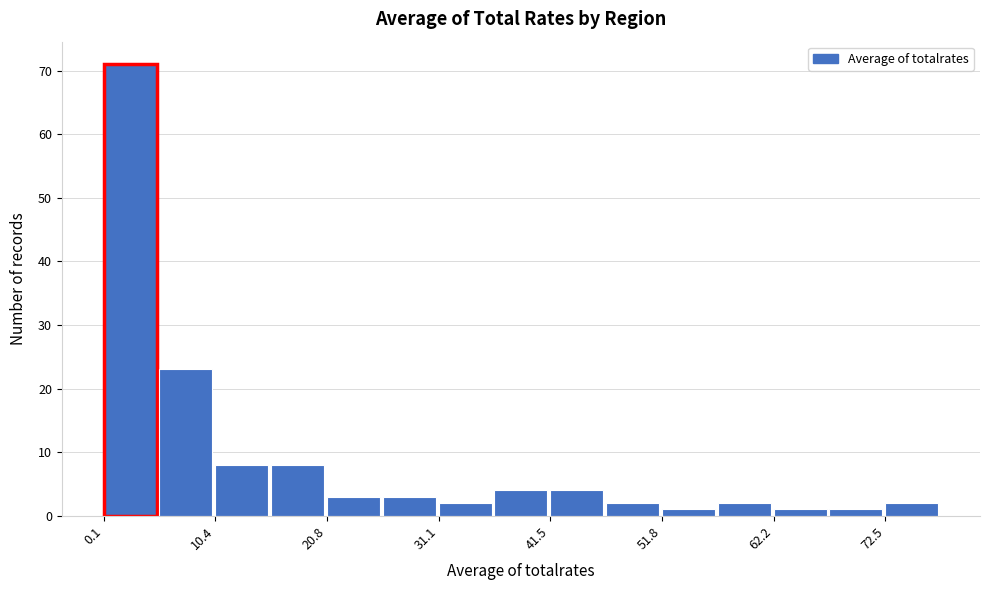

Read against the x-axis, roughly where is the centre of the tallest bar?

2